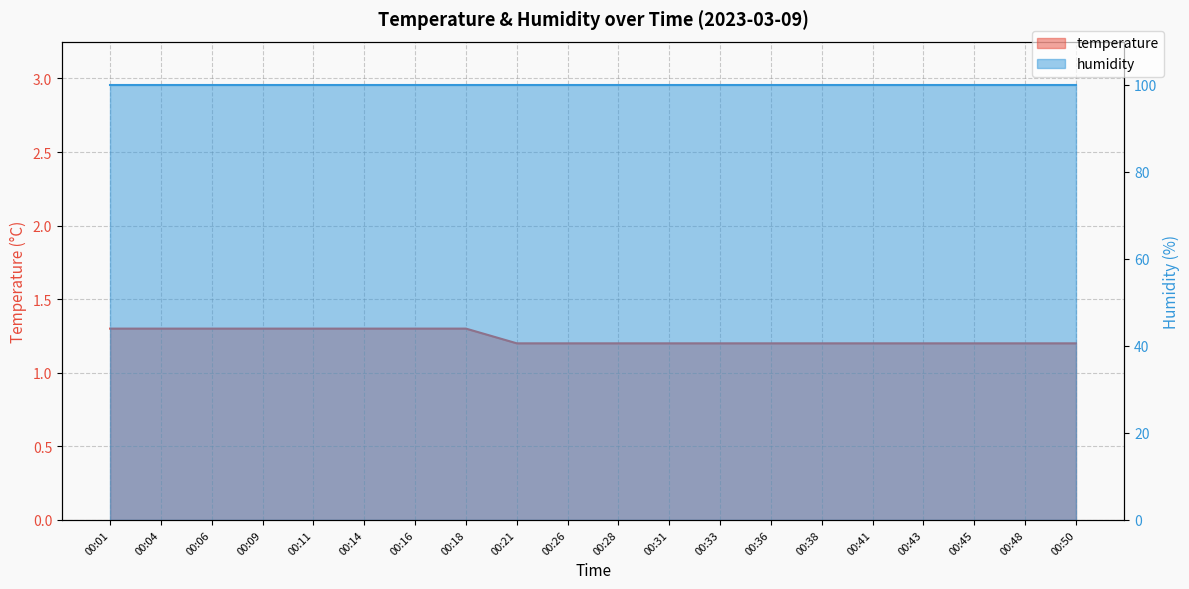

What is the average value?

1.2